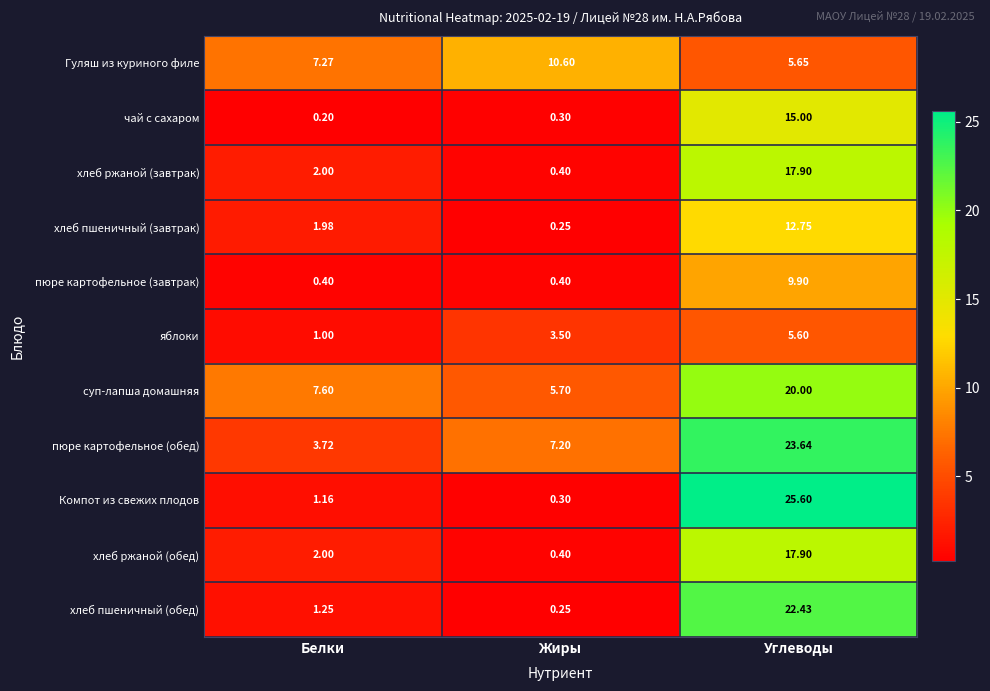

Which label corresponds to the smallest value in the chart?

Белки